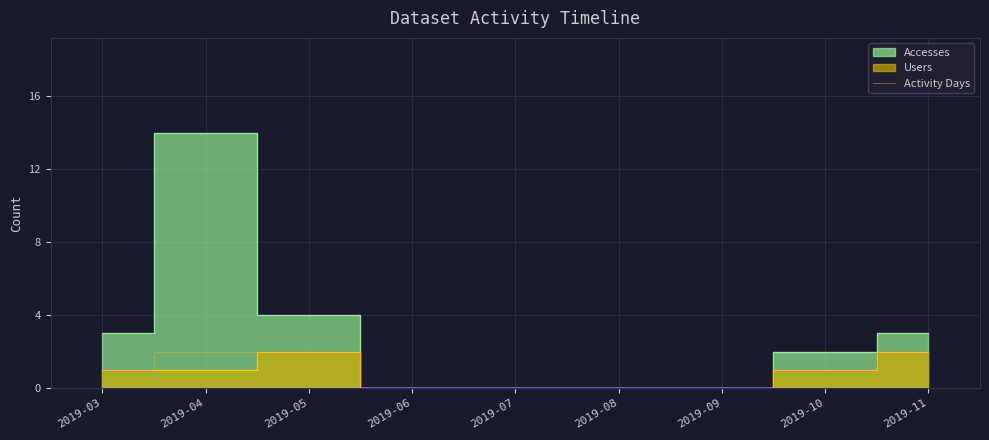

Between 2019-03 and 2019-07, which is larger?

2019-03